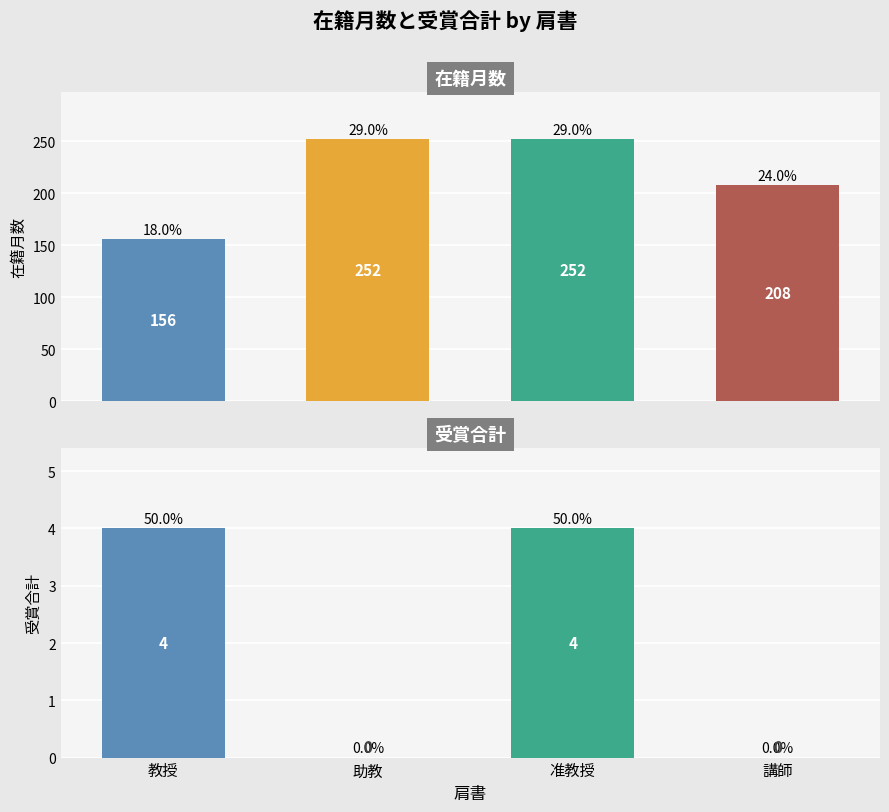

Reading left to right, extract all data points from this chart.

在籍月数: 教授=156	助教=252	准教授=252	講師=208
受賞合計: 教授=4	助教=0	准教授=4	講師=0